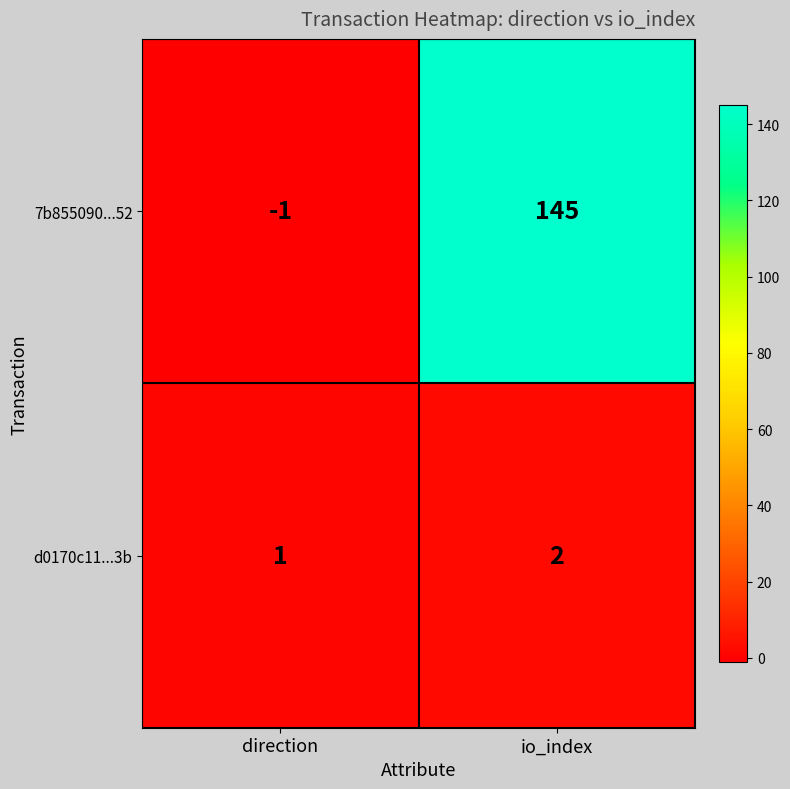

What is the total value across all series at io_index?

147